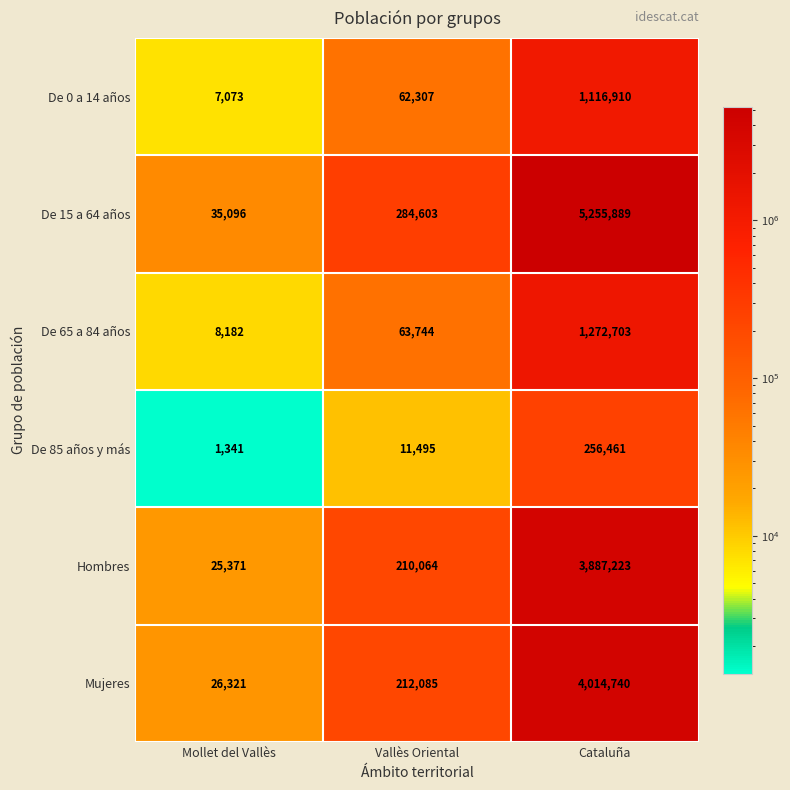

What is the sum of all De 85 años y más values?

269297